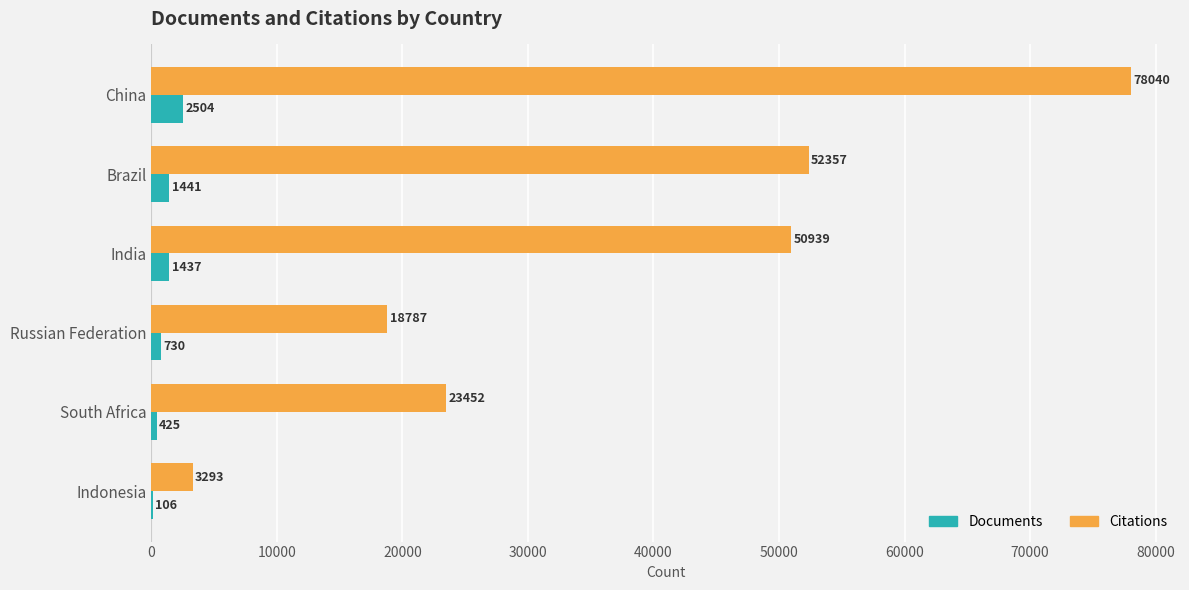

Is the value of Citations at Russian Federation greater than the value of Documents at Indonesia?

Yes